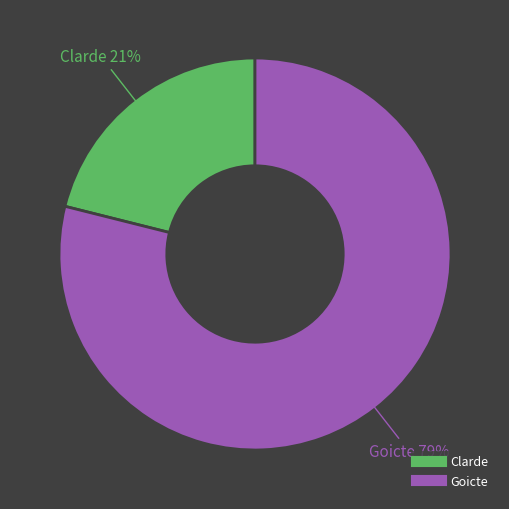

Which category has the smallest portion of the pie?

Clarde